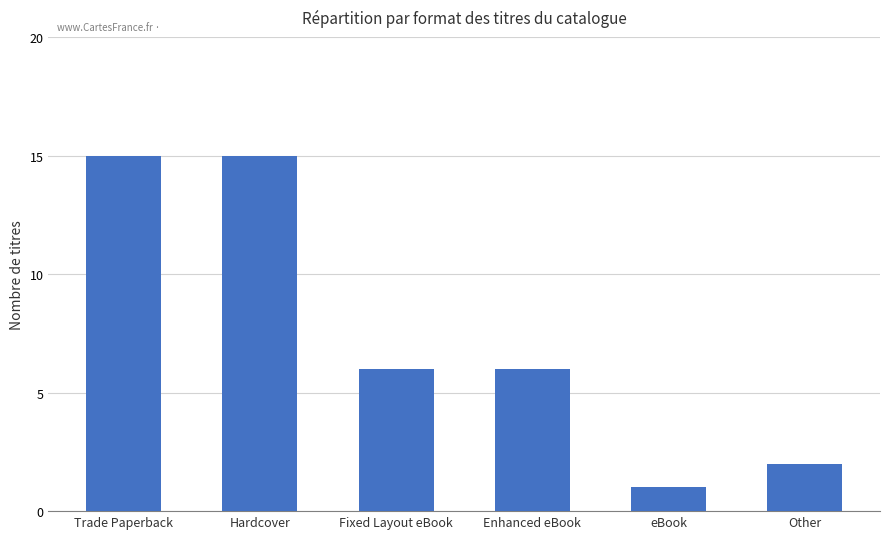

Reading left to right, transcribe all the data shown in this chart.

Trade Paperback=15	Hardcover=15	Fixed Layout eBook=6	Enhanced eBook=6	eBook=1	Other=2